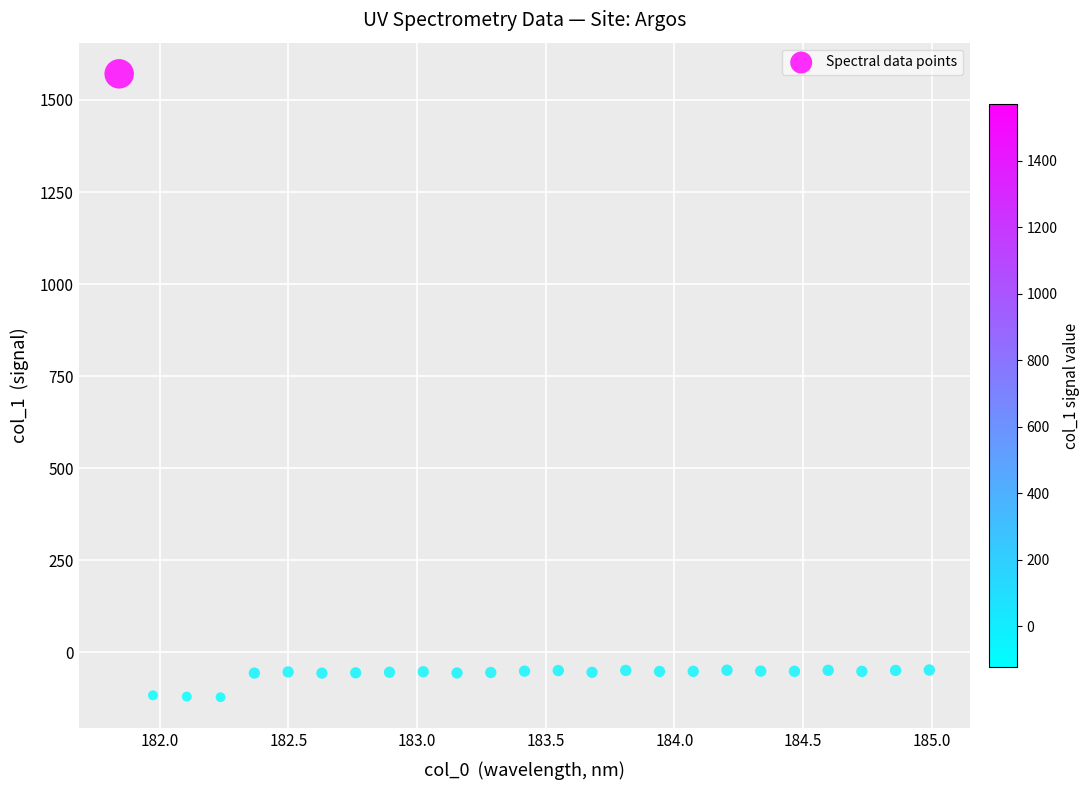

What is the range of Y values (max minus min)?

1692.6